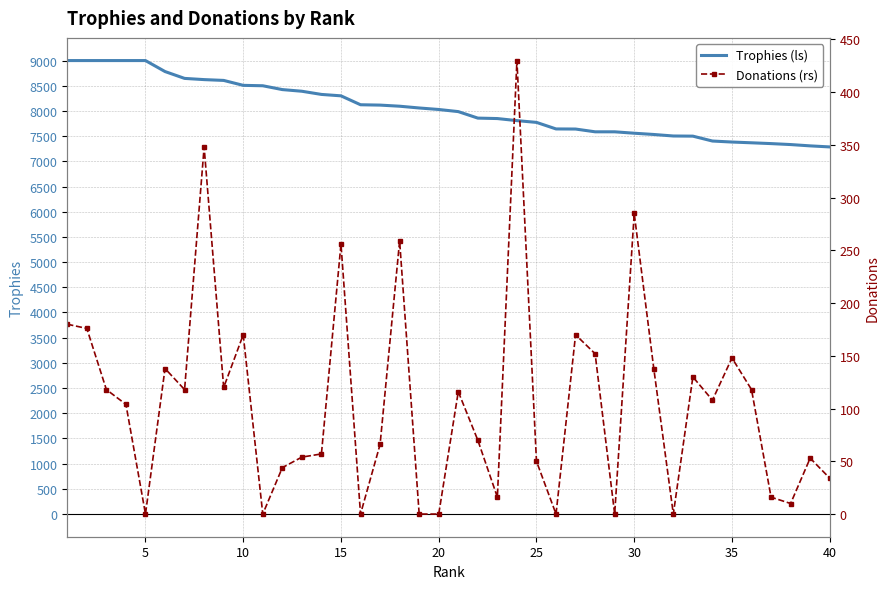

What is the minimum value for Trophies (ls)?

7286